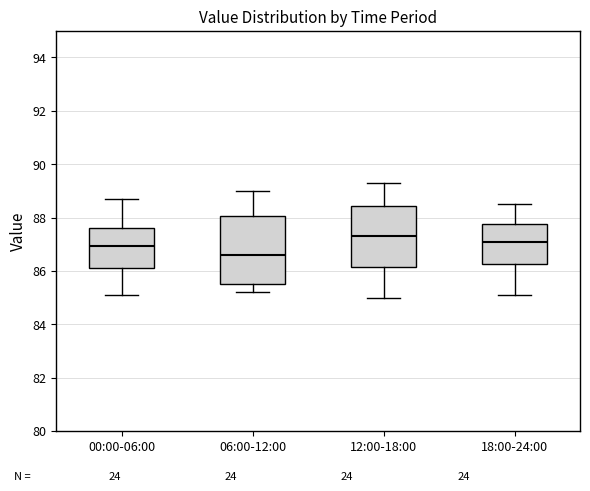

Where does the upper whisker of the box for 12:00-18:00 end on the y-axis? The values are not printed on the chart, so give them approximately, as read against the axis.

89.4